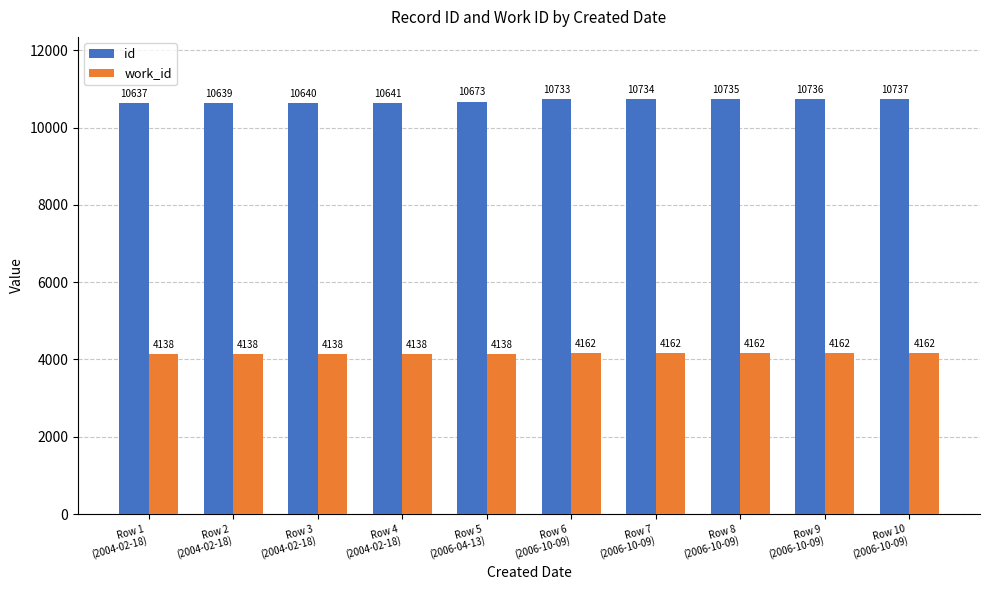

Which series has the largest total across all categories?

id